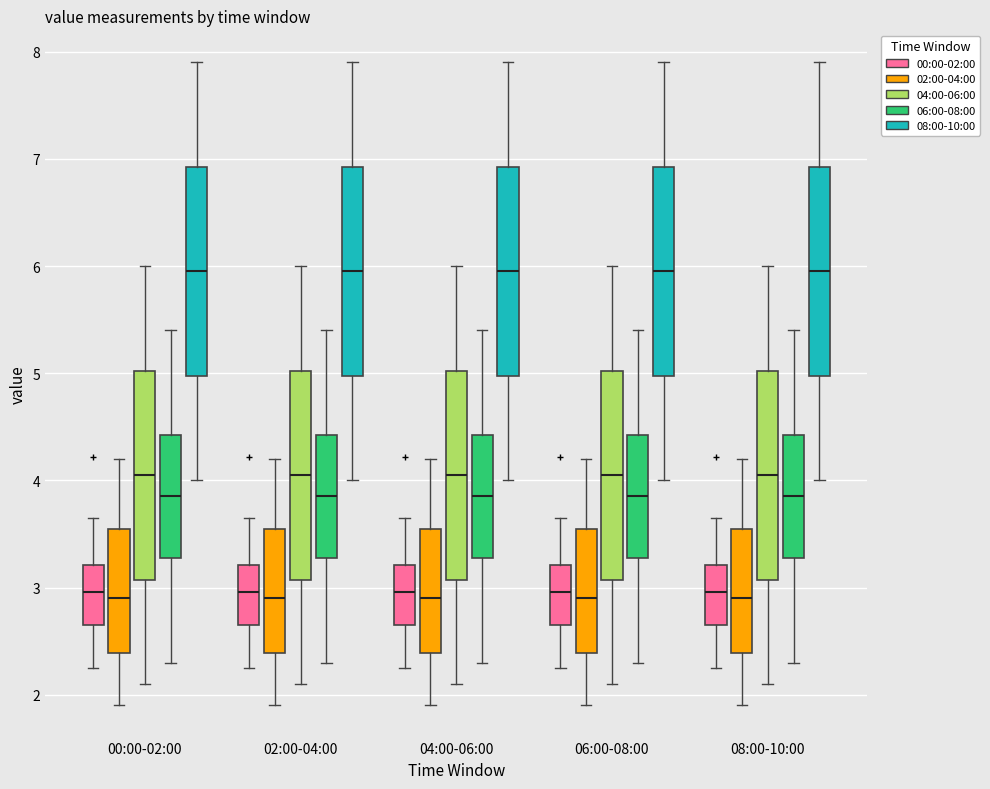

Reading left to right, read every box against the y-axis: the position of its median line, the range the box covers, and the ends of its whiskers. The values are not printed on the chart, so give them approximately, as read against the axis.

00:00-02:00 (00:00-02:00): median 3.0, box 2.7 to 3.2, whiskers 2.3 to 3.7
00:00-02:00 (02:00-04:00): median 2.9, box 2.4 to 3.6, whiskers 1.9 to 4.2
00:00-02:00 (04:00-06:00): median 4.1, box 3.1 to 5.0, whiskers 2.1 to 6.0
00:00-02:00 (06:00-08:00): median 3.9, box 3.3 to 4.4, whiskers 2.3 to 5.4
00:00-02:00 (08:00-10:00): median 6.0, box 5.0 to 6.9, whiskers 4.0 to 7.9
02:00-04:00 (00:00-02:00): median 3.0, box 2.7 to 3.2, whiskers 2.3 to 3.7
02:00-04:00 (02:00-04:00): median 2.9, box 2.4 to 3.6, whiskers 1.9 to 4.2
02:00-04:00 (04:00-06:00): median 4.1, box 3.1 to 5.0, whiskers 2.1 to 6.0
02:00-04:00 (06:00-08:00): median 3.9, box 3.3 to 4.4, whiskers 2.3 to 5.4
02:00-04:00 (08:00-10:00): median 6.0, box 5.0 to 6.9, whiskers 4.0 to 7.9
04:00-06:00 (00:00-02:00): median 3.0, box 2.7 to 3.2, whiskers 2.3 to 3.7
04:00-06:00 (02:00-04:00): median 2.9, box 2.4 to 3.6, whiskers 1.9 to 4.2
04:00-06:00 (04:00-06:00): median 4.1, box 3.1 to 5.0, whiskers 2.1 to 6.0
04:00-06:00 (06:00-08:00): median 3.9, box 3.3 to 4.4, whiskers 2.3 to 5.4
04:00-06:00 (08:00-10:00): median 6.0, box 5.0 to 6.9, whiskers 4.0 to 7.9
06:00-08:00 (00:00-02:00): median 3.0, box 2.7 to 3.2, whiskers 2.3 to 3.7
06:00-08:00 (02:00-04:00): median 2.9, box 2.4 to 3.6, whiskers 1.9 to 4.2
06:00-08:00 (04:00-06:00): median 4.1, box 3.1 to 5.0, whiskers 2.1 to 6.0
06:00-08:00 (06:00-08:00): median 3.9, box 3.3 to 4.4, whiskers 2.3 to 5.4
06:00-08:00 (08:00-10:00): median 6.0, box 5.0 to 6.9, whiskers 4.0 to 7.9
08:00-10:00 (00:00-02:00): median 3.0, box 2.7 to 3.2, whiskers 2.3 to 3.7
08:00-10:00 (02:00-04:00): median 2.9, box 2.4 to 3.6, whiskers 1.9 to 4.2
08:00-10:00 (04:00-06:00): median 4.1, box 3.1 to 5.0, whiskers 2.1 to 6.0
08:00-10:00 (06:00-08:00): median 3.9, box 3.3 to 4.4, whiskers 2.3 to 5.4
08:00-10:00 (08:00-10:00): median 6.0, box 5.0 to 6.9, whiskers 4.0 to 7.9